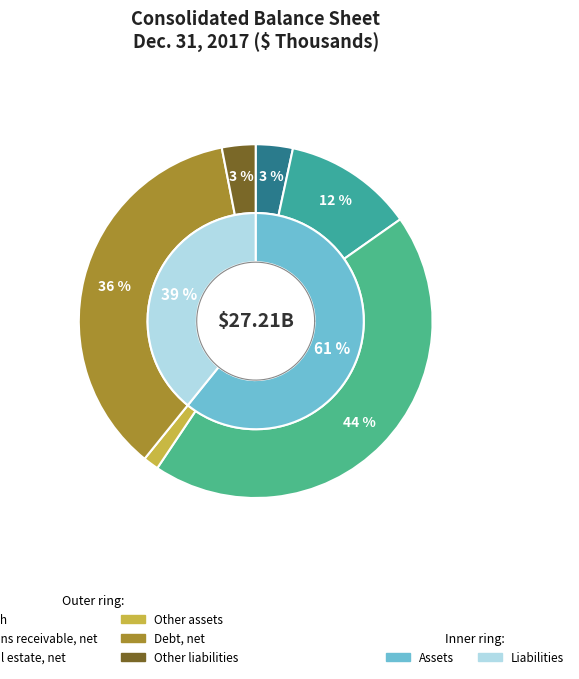

To the nearest percent, what is the combined percentage of Cash and Other assets?

5%